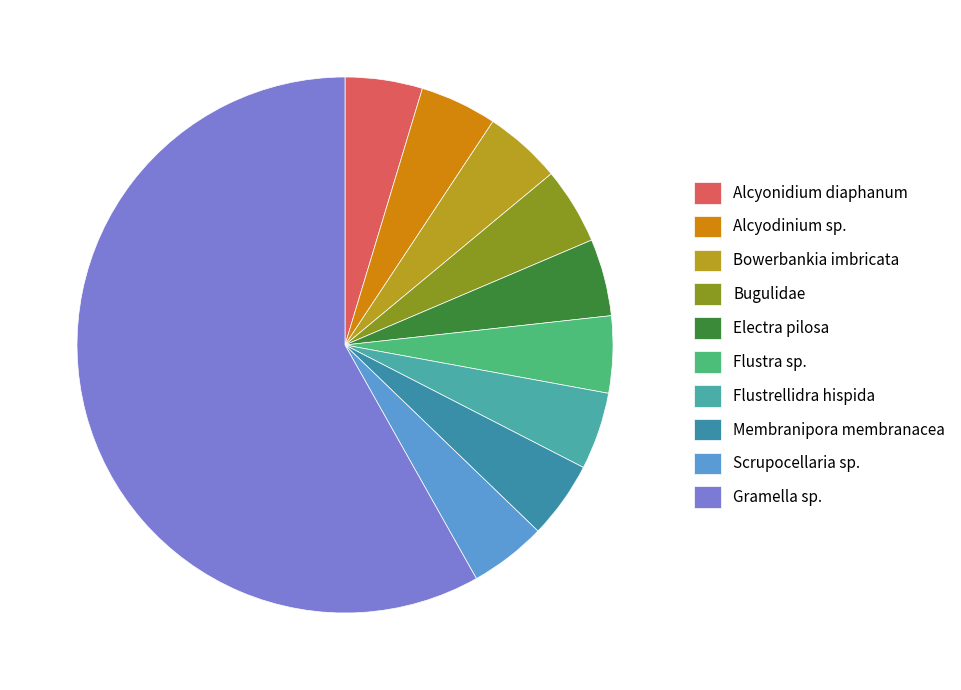

Count the number of slices in the pie.

10